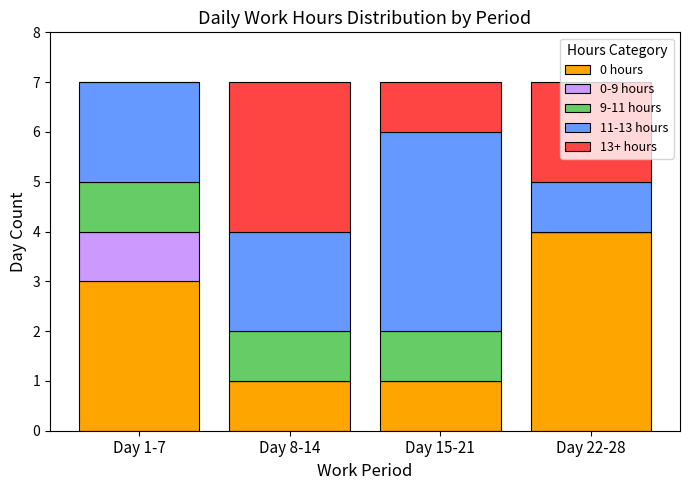

How many data points does each series have?

4